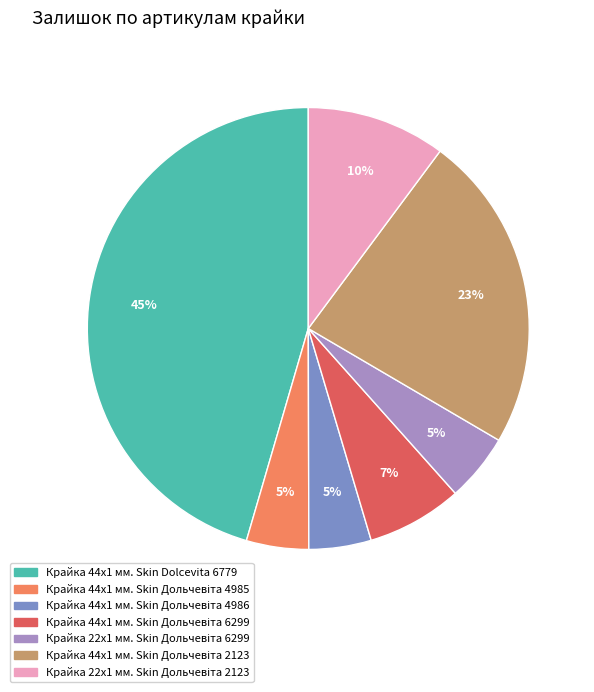

Is it true that Крайка 44x1 мм. Skin Dolcevita 6779 is 45% of the pie?

True